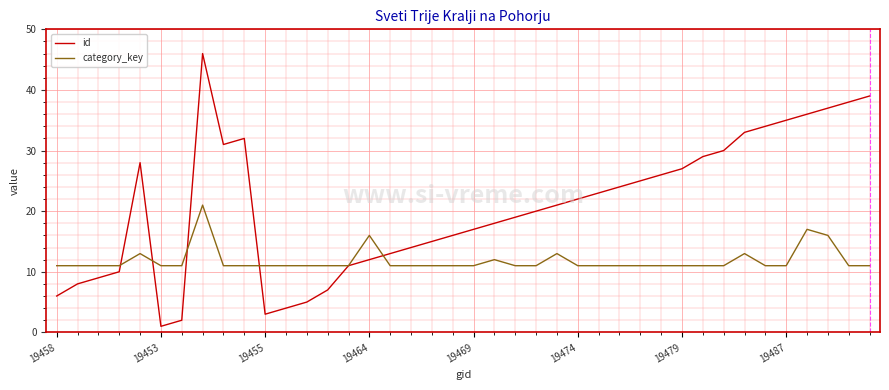

What is the difference between the second highest and second lowest values in the category_key series?

6